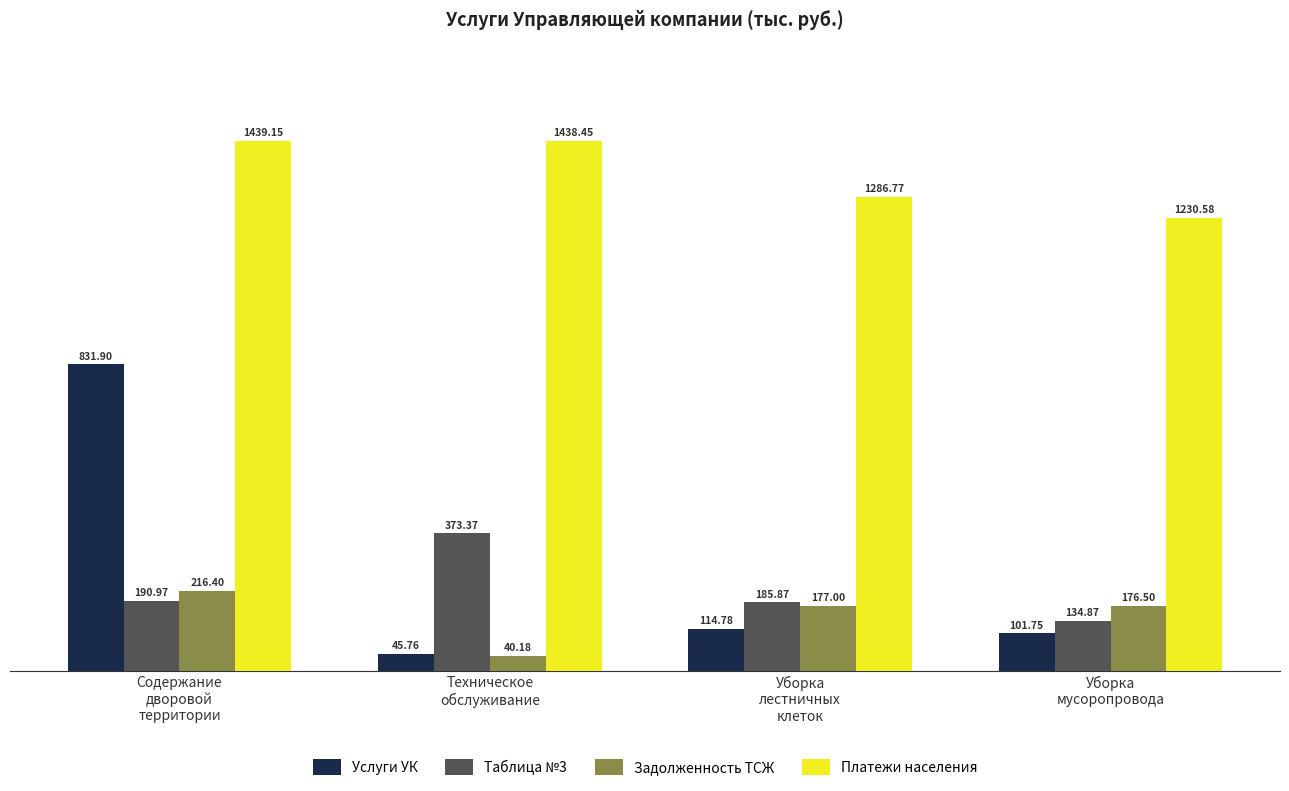

What is the sum of the Таблица №3 values at Техническое
обслуживание and Уборка
мусоропровода?

508.2